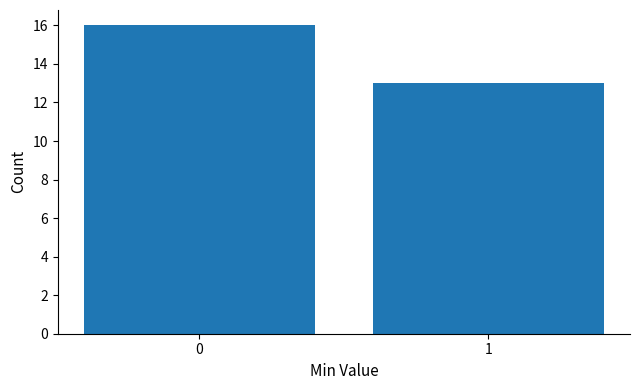

Reading left to right, what are all the values shown in this chart?

16	13